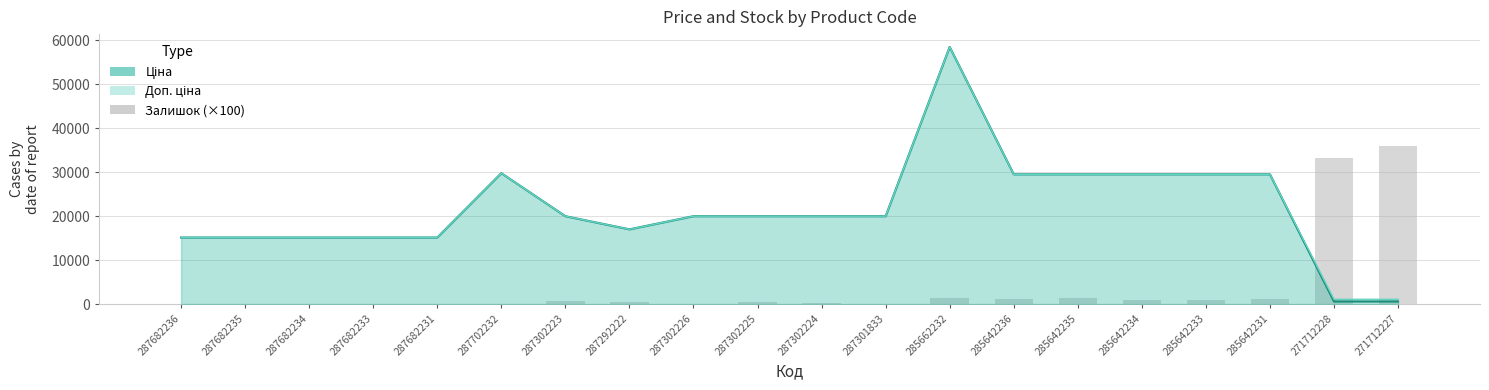

Are the bars horizontal?

No